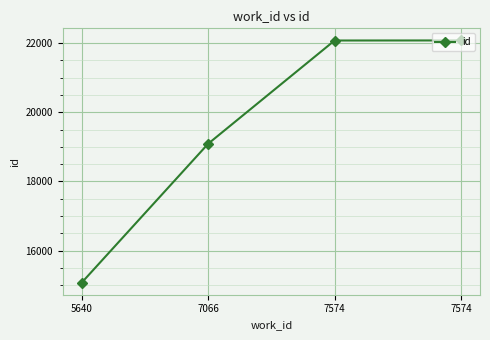

What is the maximum value shown in the chart?

22074